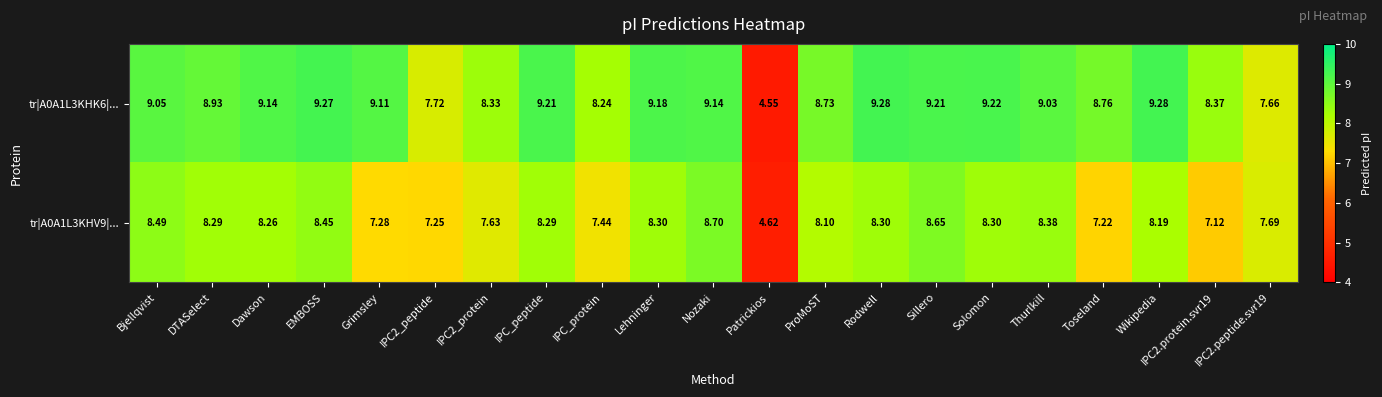

Where does the tr|A0A1L3KHV9|... series first go above 8?

Bjellqvist